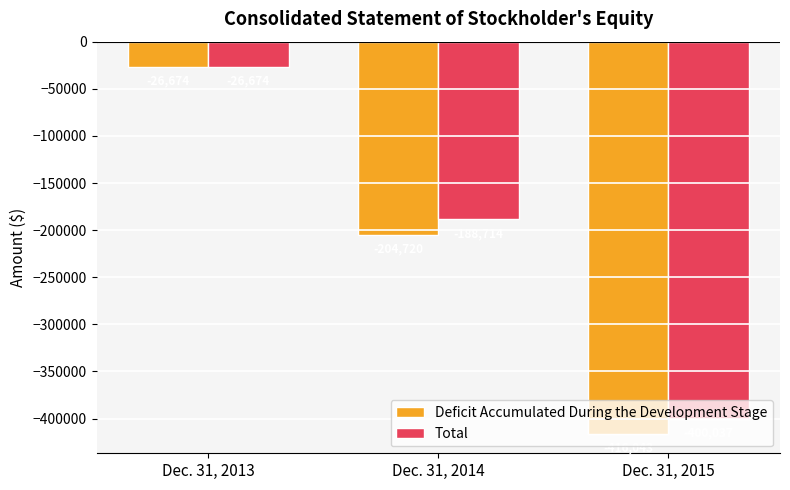

What is the minimum value for Total?

-400037